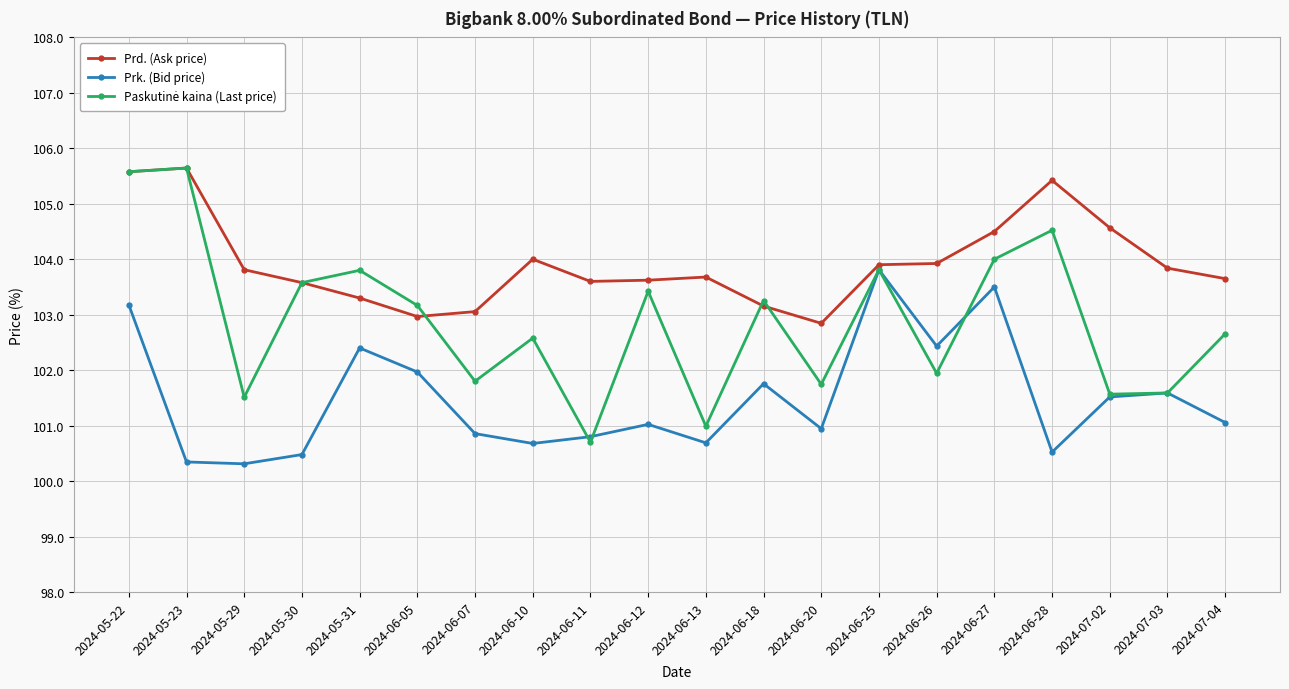

What is the label of the 9th point from the right?

2024-06-18